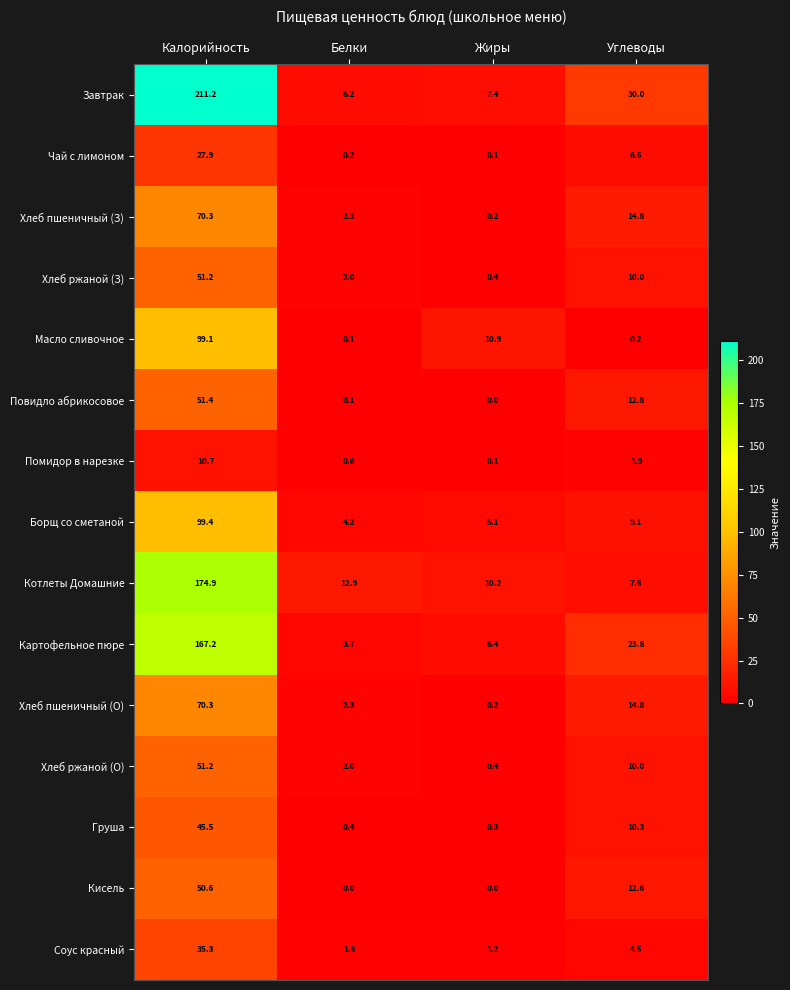

Which series has the largest range (max minus min)?

Завтрак